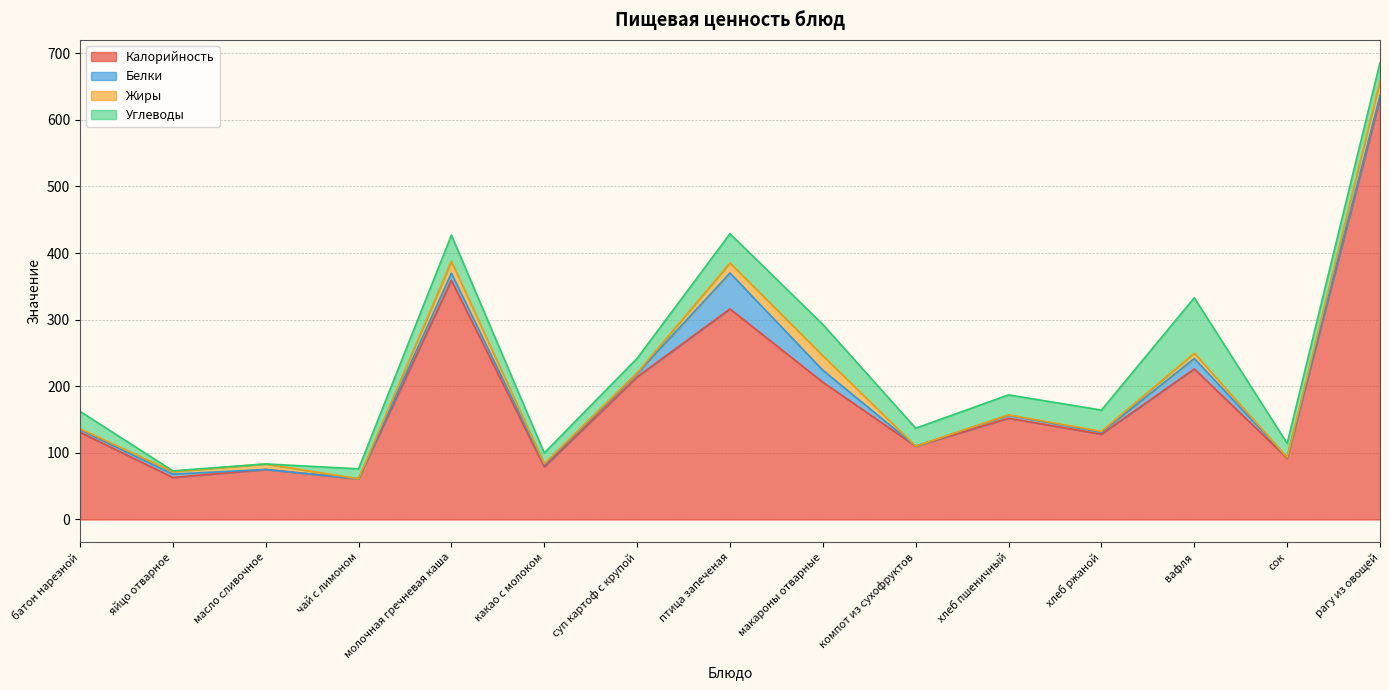

True or false: Калорийность and Жиры cross at least once.

False